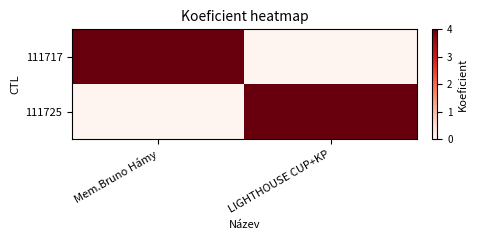

At how many categories does at least one series exceed 0?

2